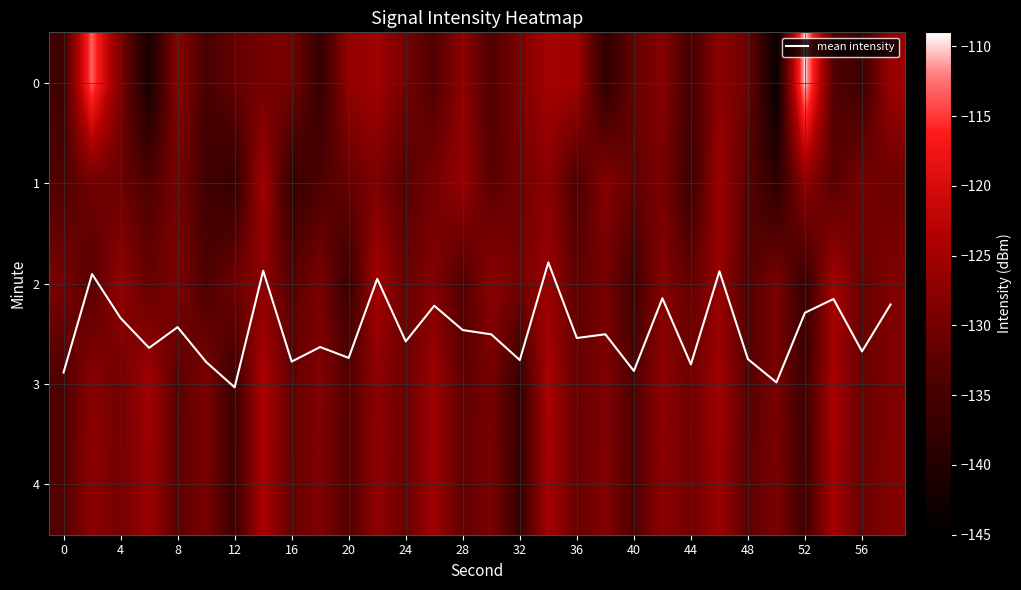

What is the smallest value displayed?

-144.1